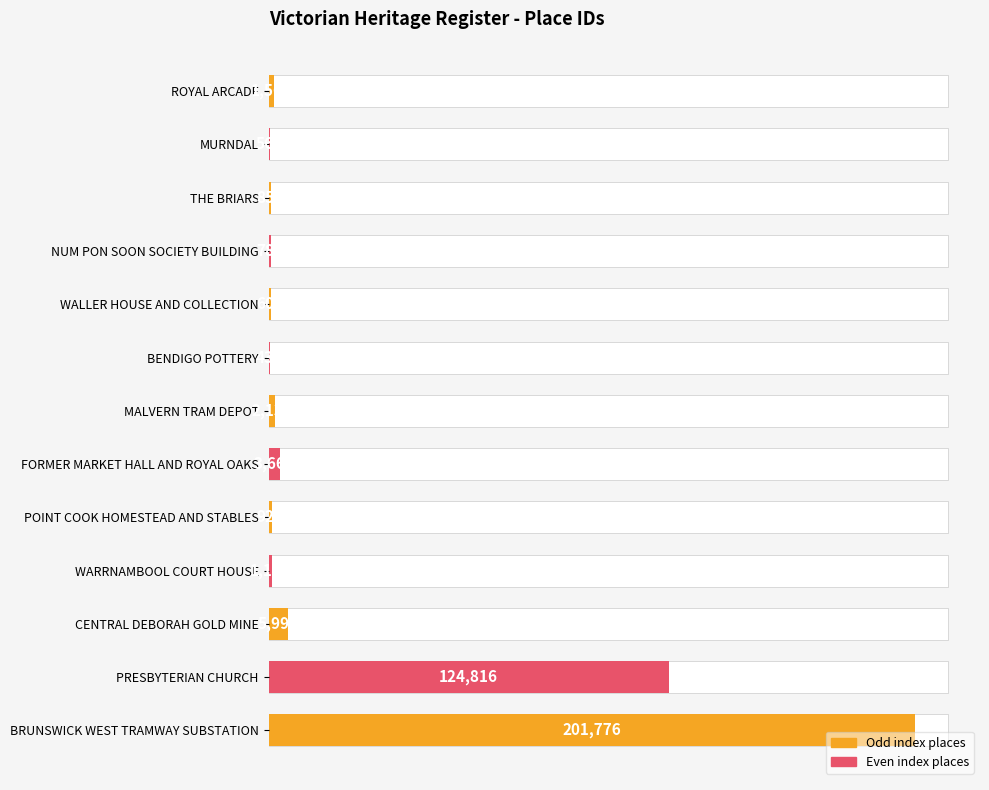

Reading top to bottom, transcribe all the data shown in this chart.

ROYAL ARCADE=1569	MURNDAL=565	THE BRIARS=852	NUM PON SOON SOCIETY BUILDING=780	WALLER HOUSE AND COLLECTION=602	BENDIGO POTTERY=437	MALVERN TRAM DEPOT=2138	FORMER MARKET HALL AND ROYAL OAKS=3664	POINT COOK HOMESTEAD AND STABLES=925	WARRNAMBOOL COURT HOUSE=1193	CENTRAL DEBORAH GOLD MINE=5996	PRESBYTERIAN CHURCH=124816	BRUNSWICK WEST TRAMWAY SUBSTATION=201776